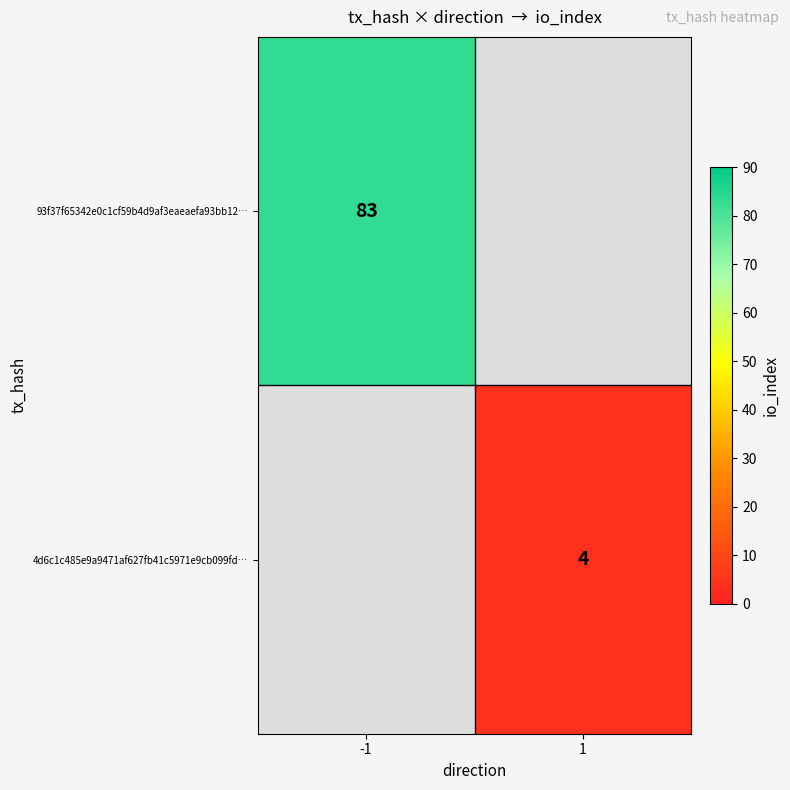

The value of 4d6c1c485e9a9471af627fb41c5971e9cb099fd… at 1 is 6. True or false?

False